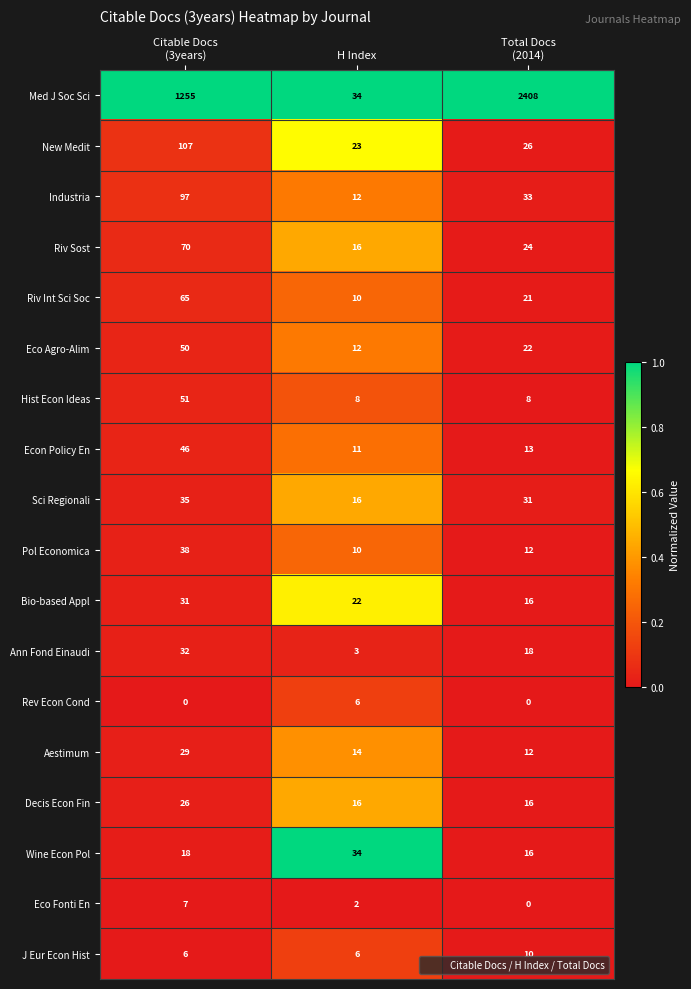

What is the average value of the Sci Regionali series?

27